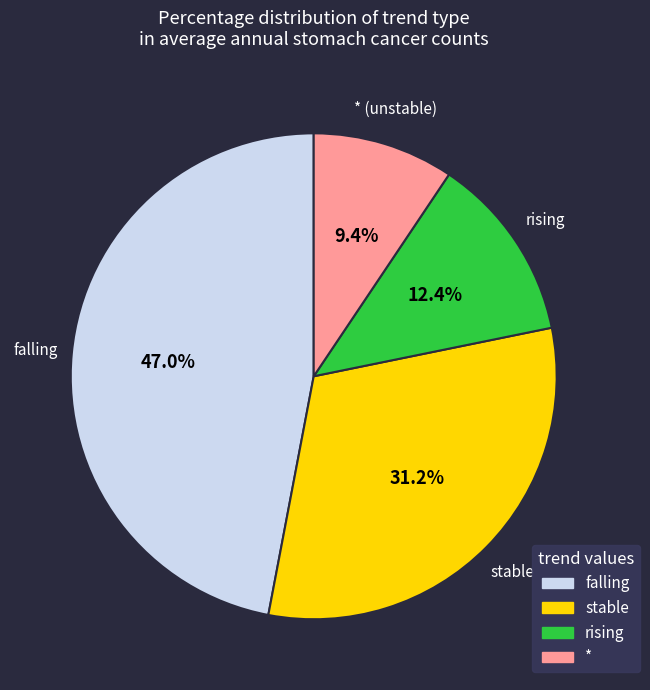

Is there any slice that represents more than half of the pie?

No